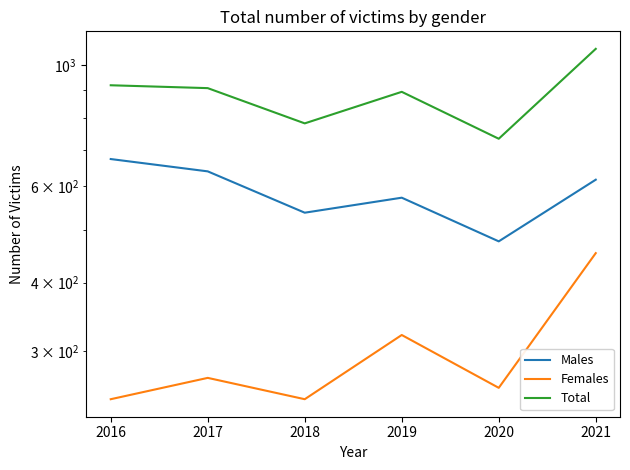

In Total, how many points are higher than both neighbors (excluding endpoints)?

1